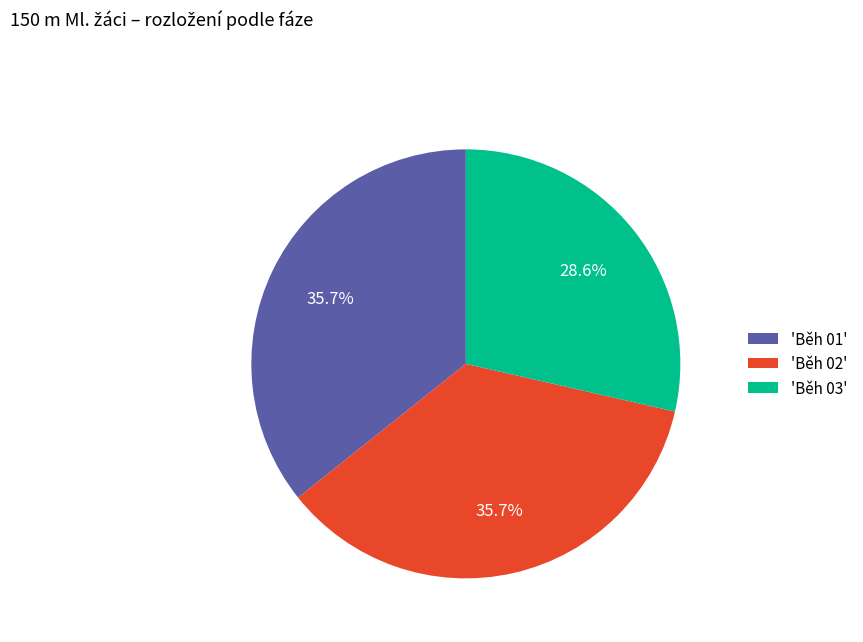

What percentage is NOT represented by 'Běh 03'?

71.4%